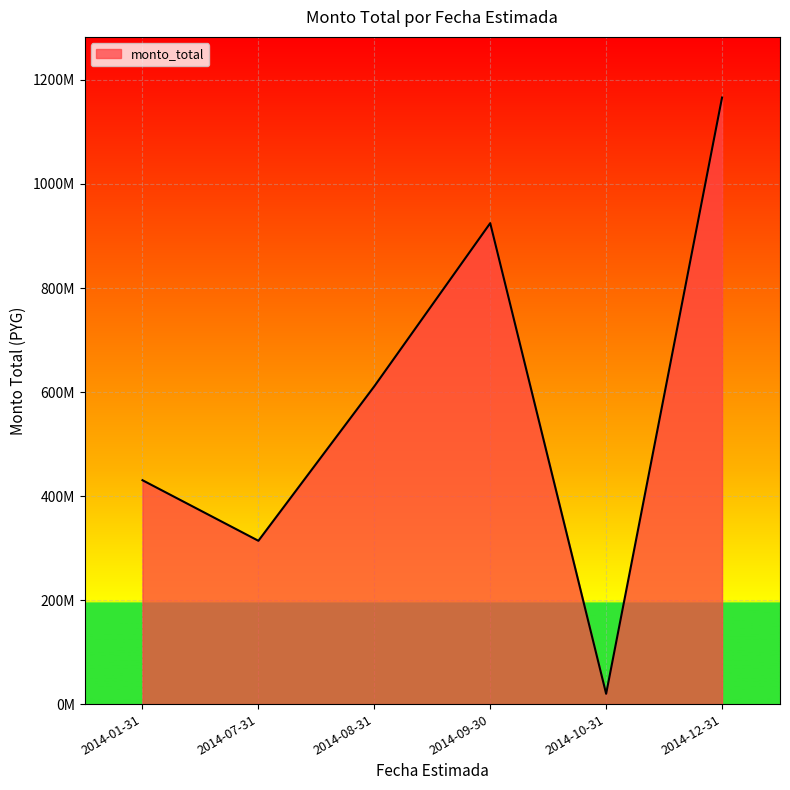

Does the chart have visible grid lines?

Yes